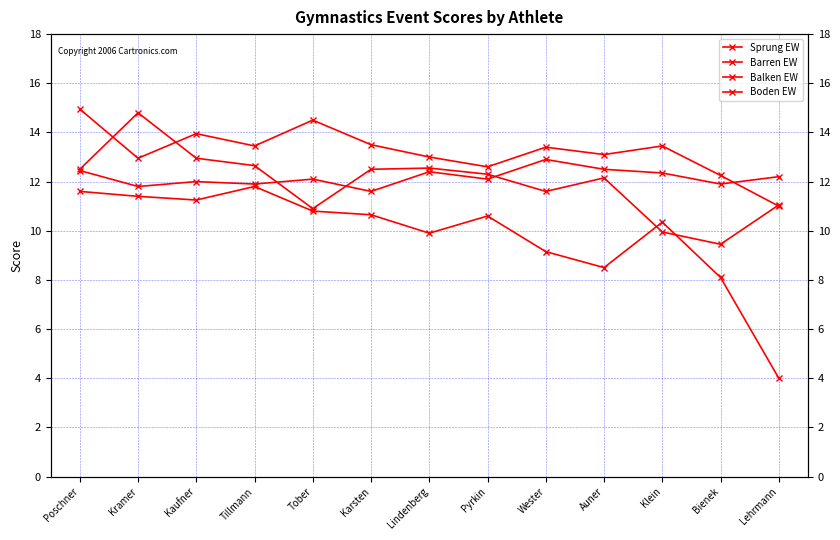

Is it true that Balken EW equals 17.1 at Karsten?

False